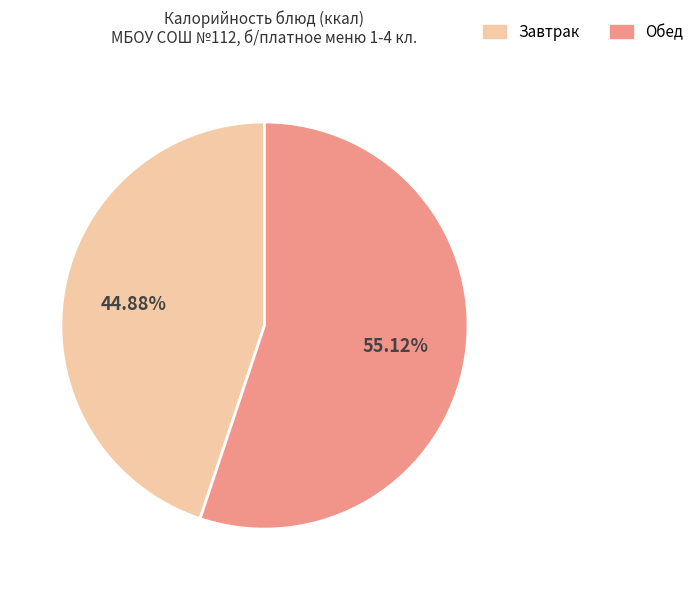

Is there a majority slice in this chart?

Yes